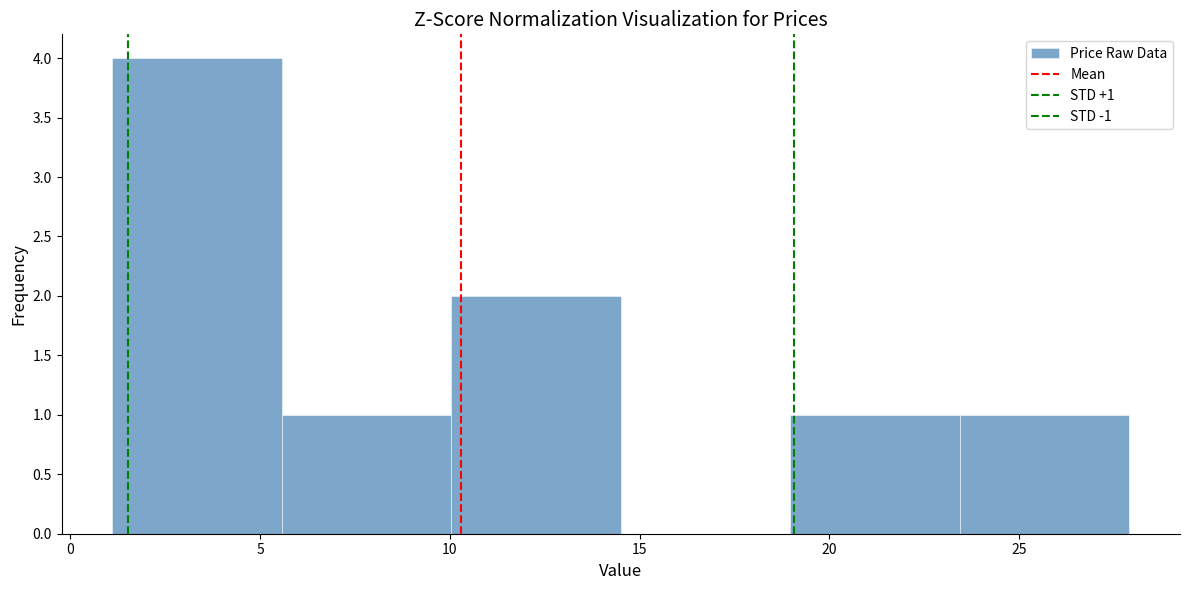

Over which range of the x-axis is the bar tallest?

1.0 to 5.5